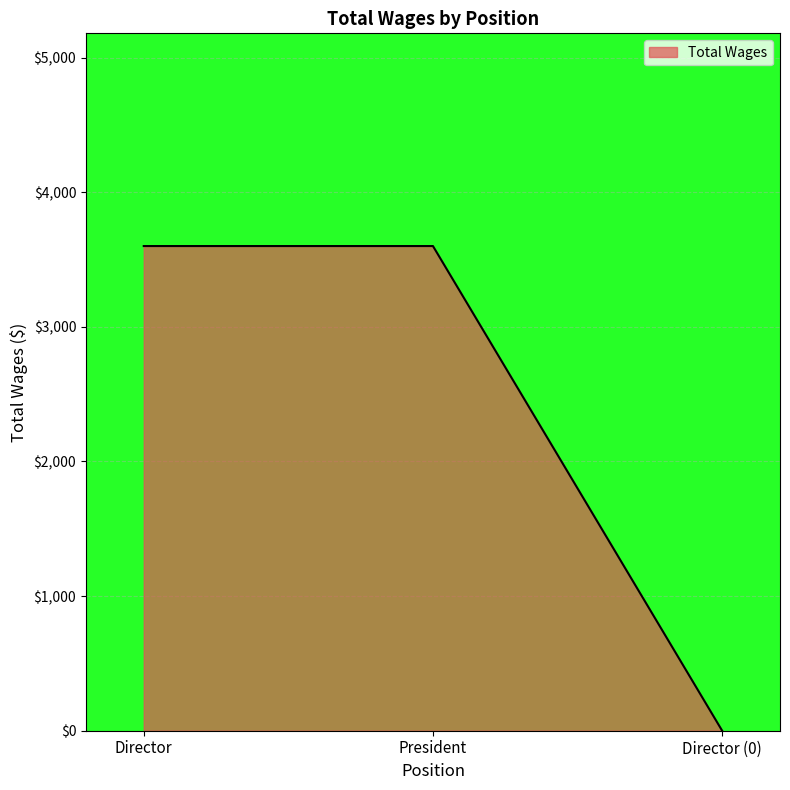

What is the difference between the maximum and minimum values?

3600